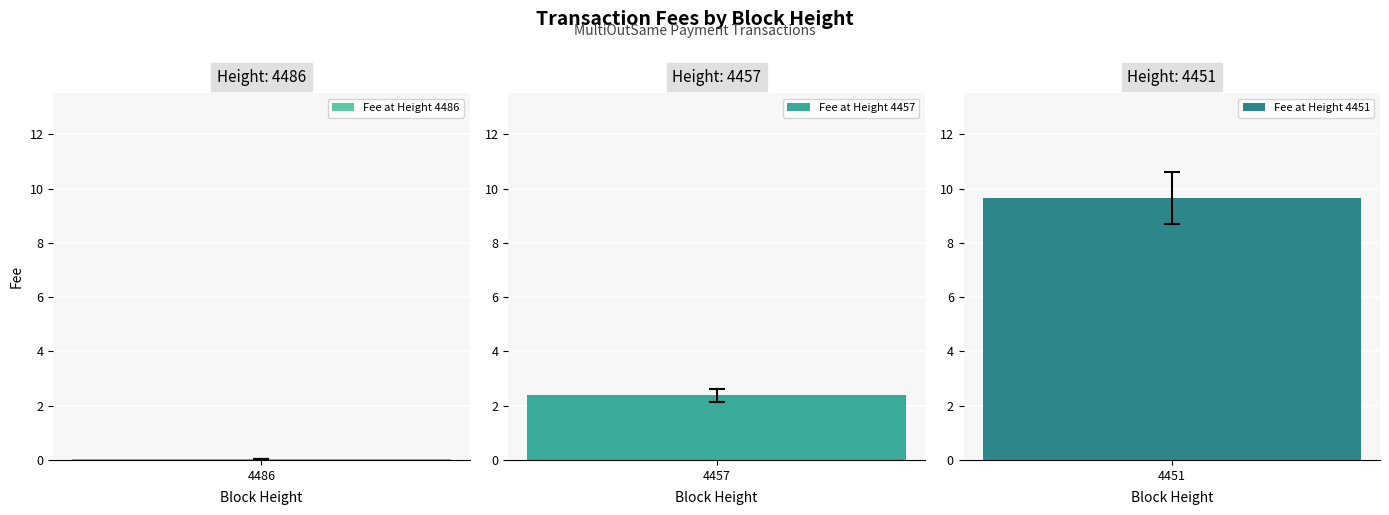

Which has a higher value, 4486 or 4451?

4451